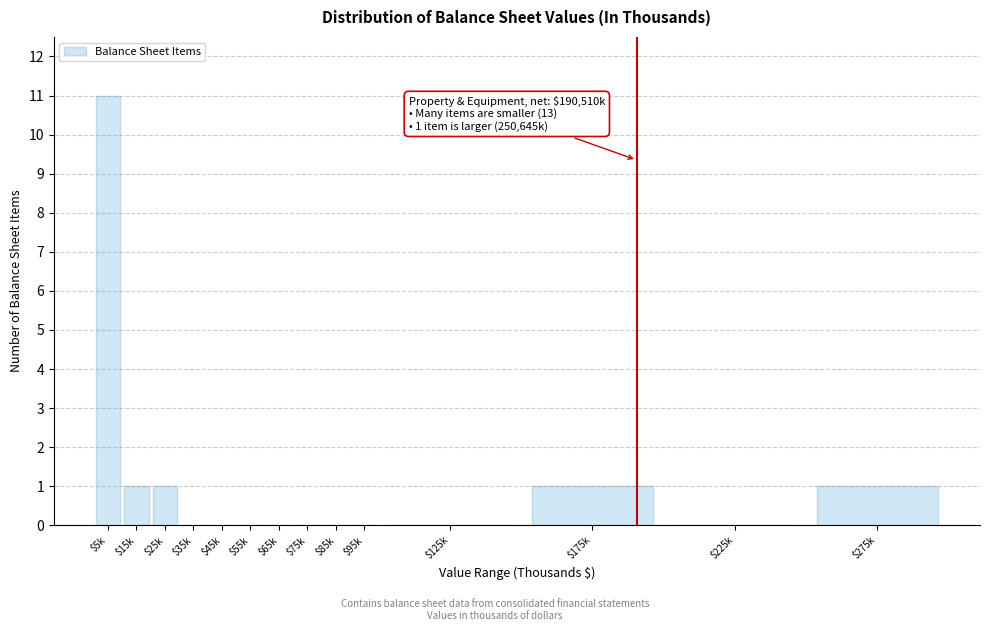

The chart shows a value of 1 at $15k. True or false?

True